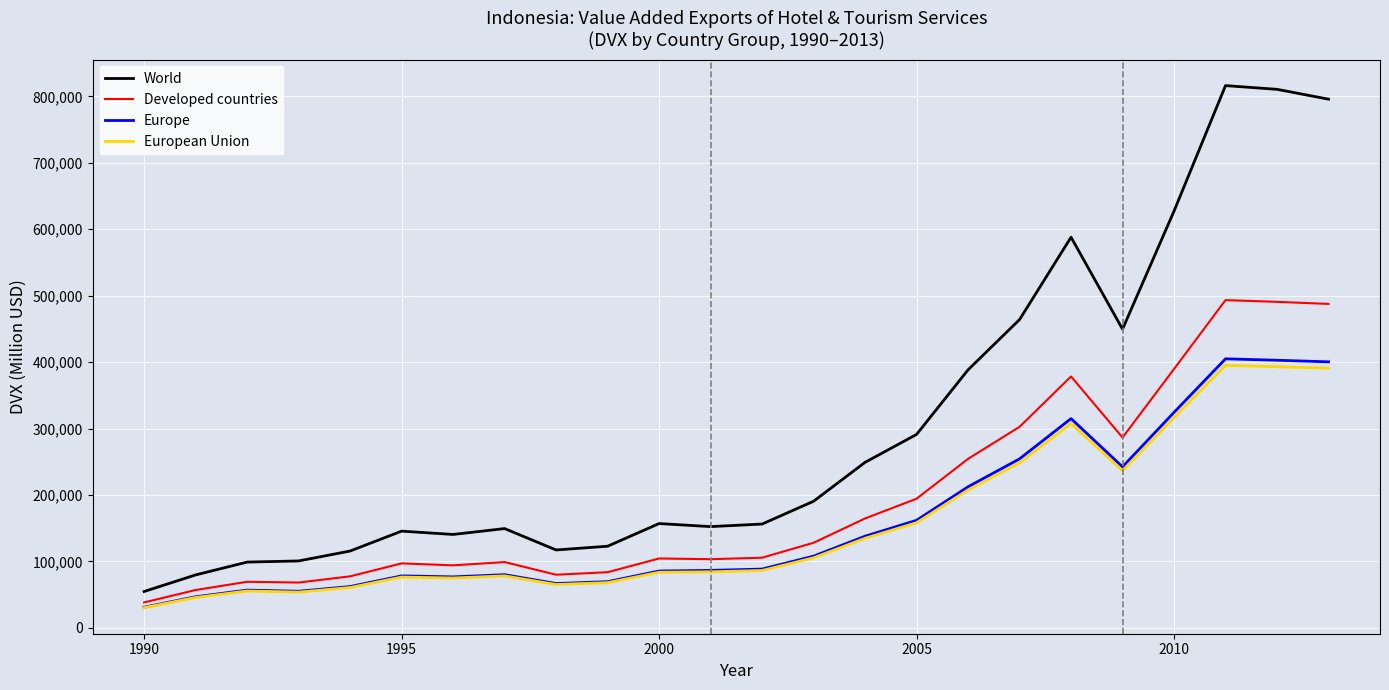

True or false: World and Europe intersect in this chart.

False